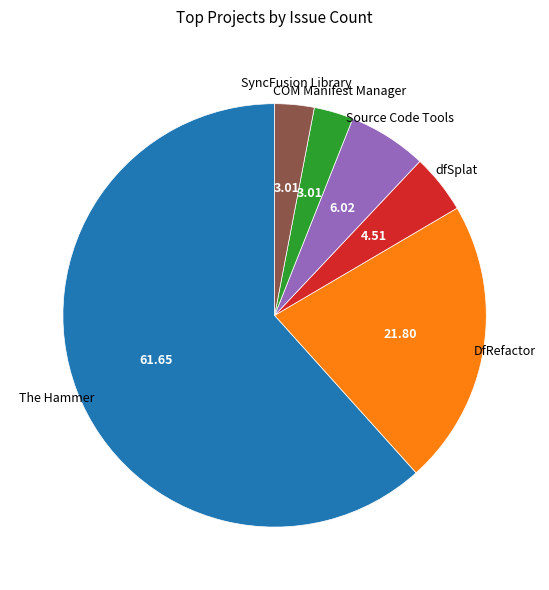

Is there a majority slice in this chart?

Yes